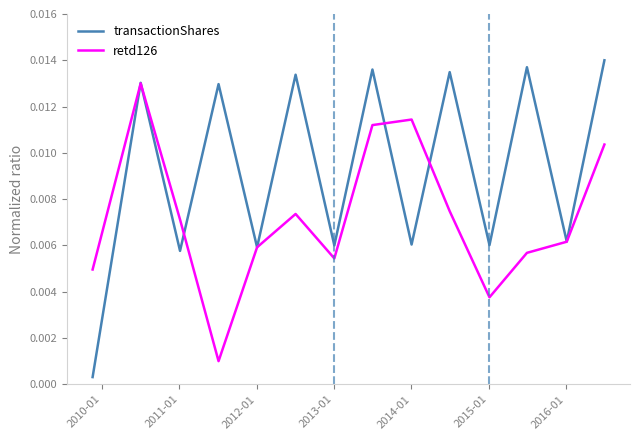

Which series has the largest total across all categories?

transactionShares